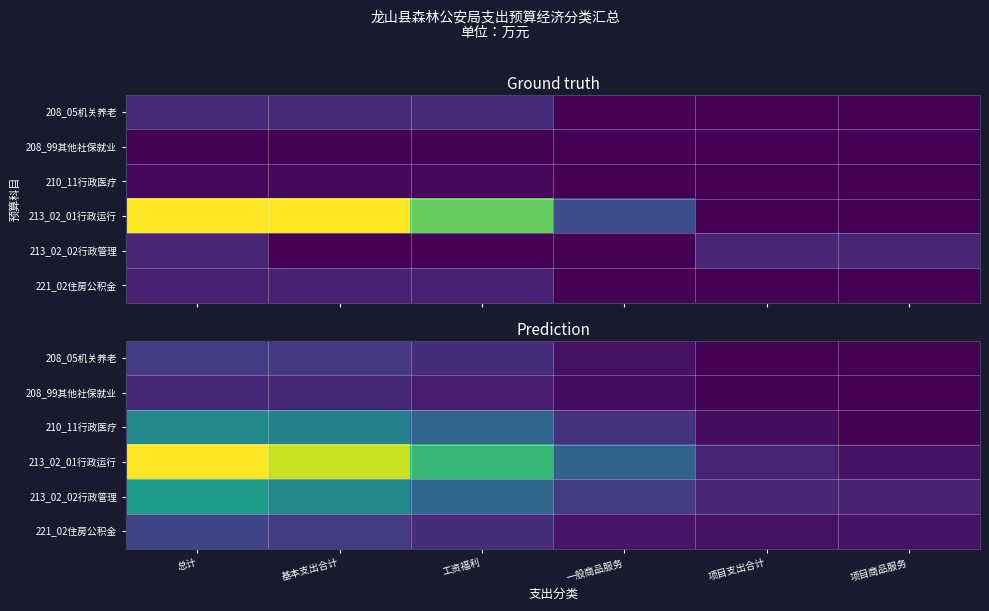

The value of 213_02_01行政运行 at 总计 is 157.0. True or false?

False